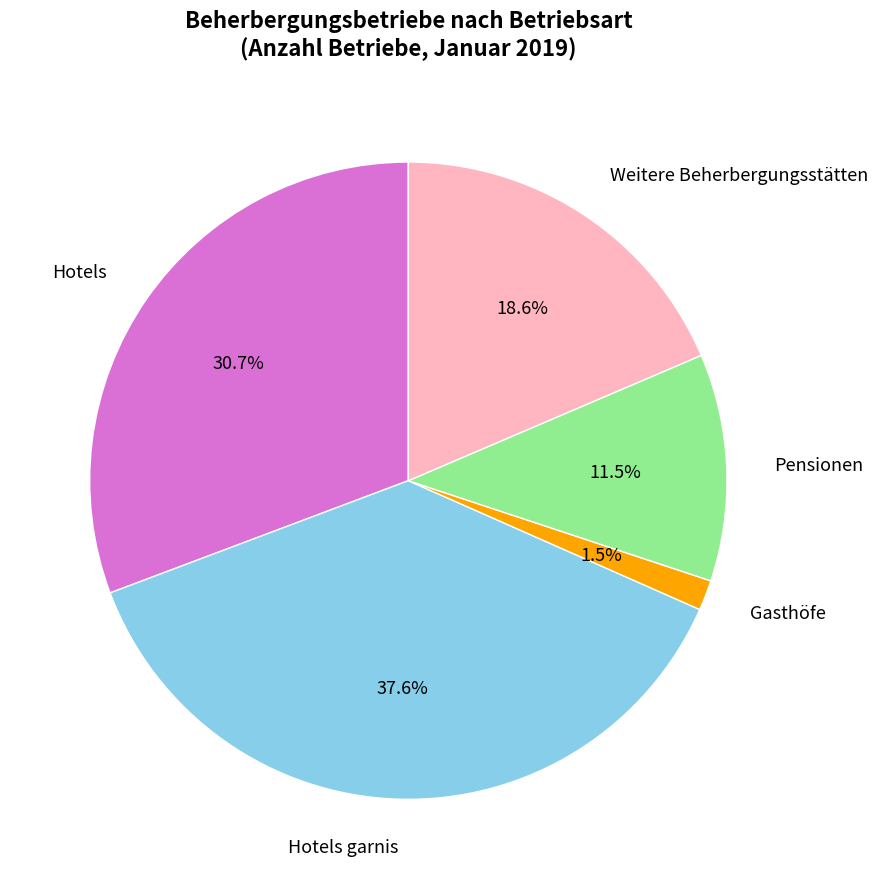

Is there any slice that represents more than half of the pie?

No